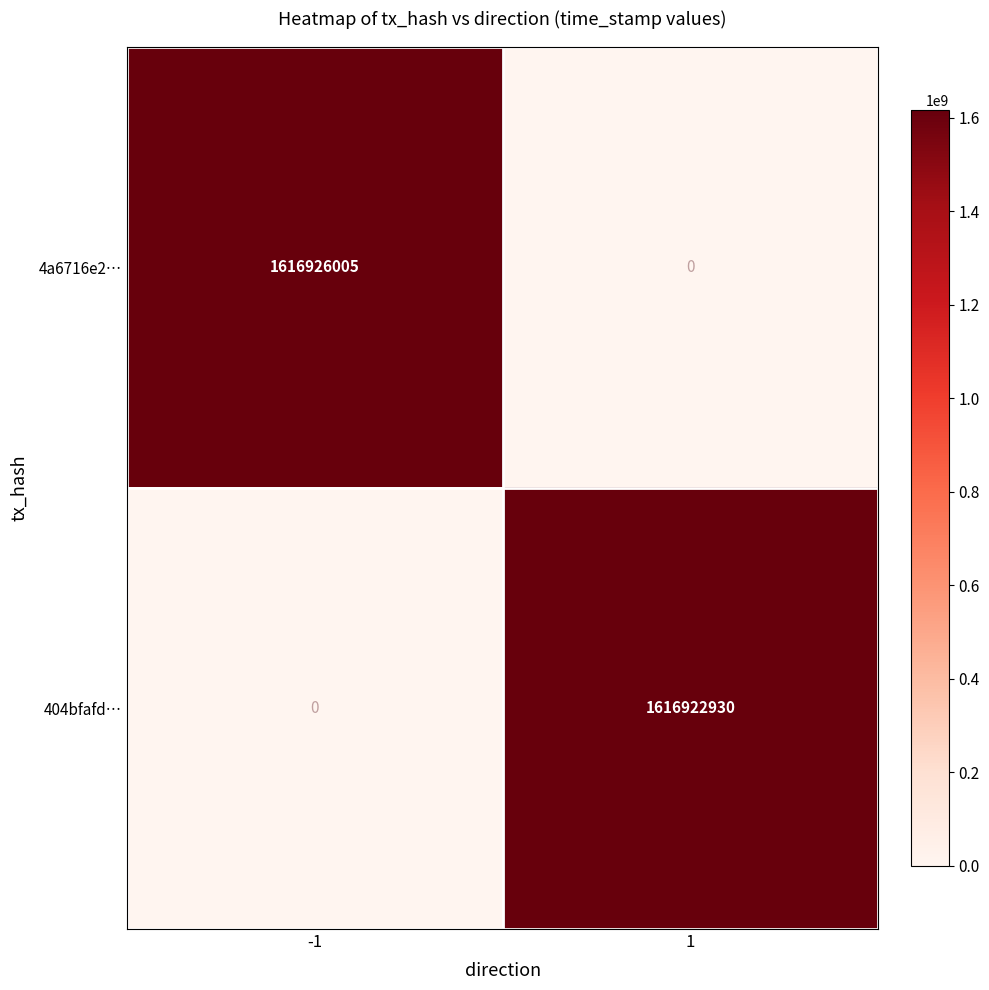

Rank the series at -1 from highest to lowest value.

4a6716e2…, 404bfafd…